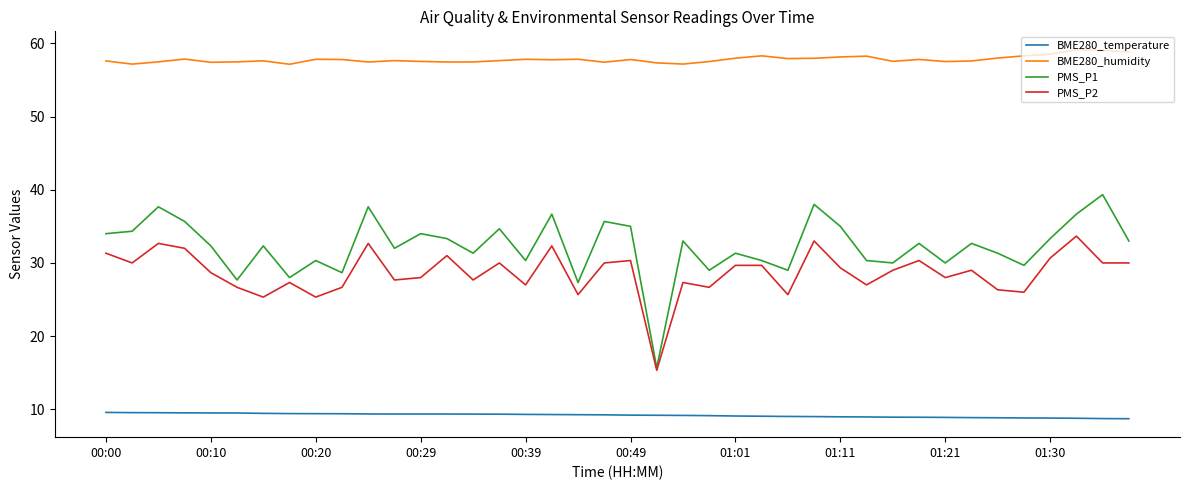

What is the maximum value for BME280_temperature?

9.6